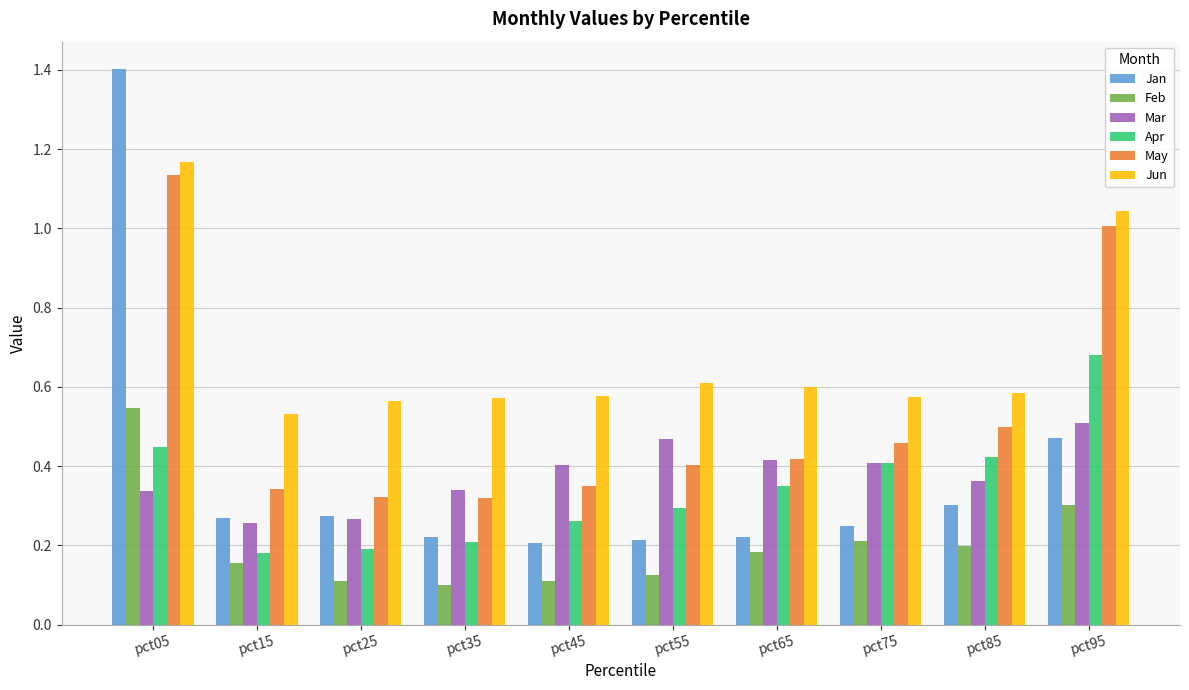

What is the sum of all Feb values?

2.0